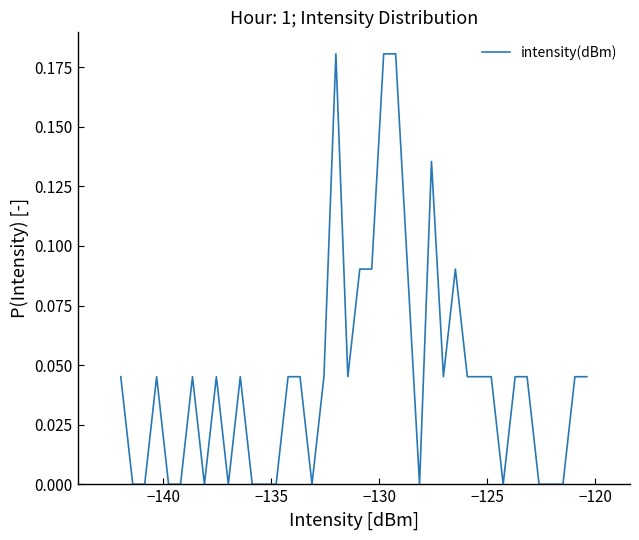

How many categories are shown in the chart?

40